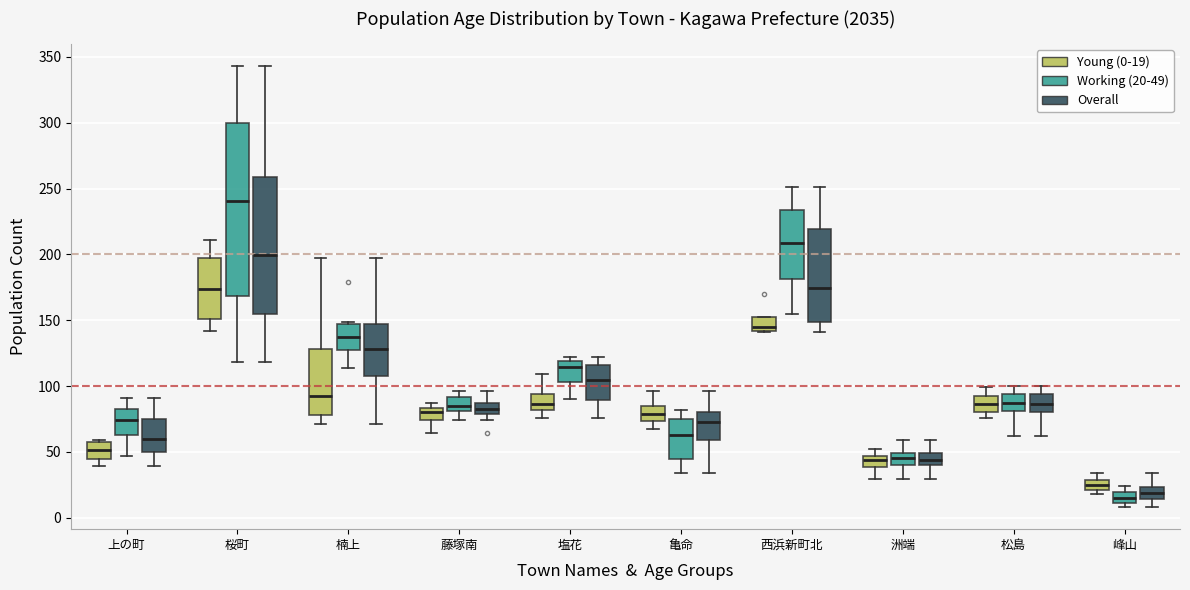

Reading left to right, read every box against the y-axis: the position of its median line, the range the box covers, and the ends of its whiskers. The values are not printed on the chart, so give them approximately, as read against the axis.

上の町 (Young (0-19)): median 50, box 45 to 60, whiskers 40 to 60
上の町 (Working (20-49)): median 75, box 65 to 85, whiskers 45 to 90
上の町 (Overall): median 60, box 50 to 75, whiskers 40 to 90
桜町 (Young (0-19)): median 175, box 150 to 200, whiskers 140 to 210
桜町 (Working (20-49)): median 240, box 170 to 300, whiskers 120 to 345
桜町 (Overall): median 200, box 155 to 260, whiskers 120 to 345
楠上 (Young (0-19)): median 95, box 80 to 130, whiskers 70 to 195
楠上 (Working (20-49)): median 135, box 125 to 150, whiskers 115 to 150
楠上 (Overall): median 130, box 105 to 150, whiskers 70 to 195
藤塚南 (Young (0-19)): median 80, box 75 to 85, whiskers 65 to 85 (just above the box's upper edge)
藤塚南 (Working (20-49)): median 85, box 80 to 90, whiskers 75 to 95
藤塚南 (Overall): median 85 (inside the box), box 80 to 85, whiskers 75 to 95
塩花 (Young (0-19)): median 85, box 80 to 95, whiskers 75 to 110
塩花 (Working (20-49)): median 115, box 105 to 120, whiskers 90 to 120 (just above the box's upper edge)
塩花 (Overall): median 105, box 90 to 115, whiskers 75 to 120
亀命 (Young (0-19)): median 80, box 75 to 85, whiskers 65 to 95
亀命 (Working (20-49)): median 65, box 45 to 75, whiskers 35 to 80
亀命 (Overall): median 75, box 60 to 80, whiskers 35 to 95
西浜新町北 (Young (0-19)): median 145, box 140 to 155, whiskers 140 to 155
西浜新町北 (Working (20-49)): median 210, box 180 to 235, whiskers 155 to 250
西浜新町北 (Overall): median 175, box 150 to 220, whiskers 140 to 250
洲端 (Young (0-19)): median 45 (inside the box), box 40 to 45, whiskers 30 to 50
洲端 (Working (20-49)): median 45, box 40 to 50, whiskers 30 to 60
洲端 (Overall): median 45, box 40 to 50, whiskers 30 to 60
松島 (Young (0-19)): median 85, box 80 to 90, whiskers 75 to 100
松島 (Working (20-49)): median 85, box 80 to 95, whiskers 60 to 100
松島 (Overall): median 85, box 80 to 95, whiskers 60 to 100
峰山 (Young (0-19)): median 25, box 20 to 30, whiskers 20 (just below the box's lower edge) to 35
峰山 (Working (20-49)): median 15, box 10 to 20, whiskers 10 (just below the box's lower edge) to 25
峰山 (Overall): median 20, box 15 to 25, whiskers 10 to 35